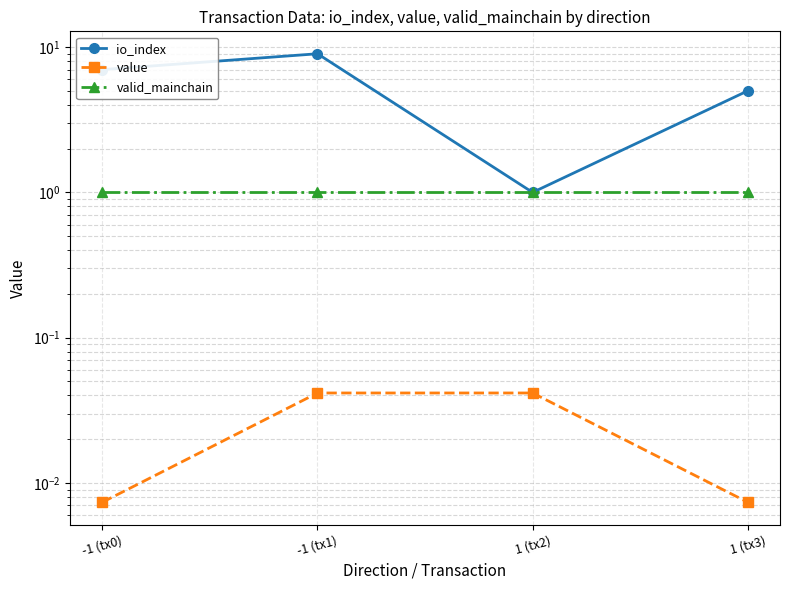

Reading left to right, transcribe all the data shown in this chart.

io_index: 7.0	9.0	1.0	5.0
value: 0.0	0.0	0.0	0.0
valid_mainchain: 1.0	1.0	1.0	1.0